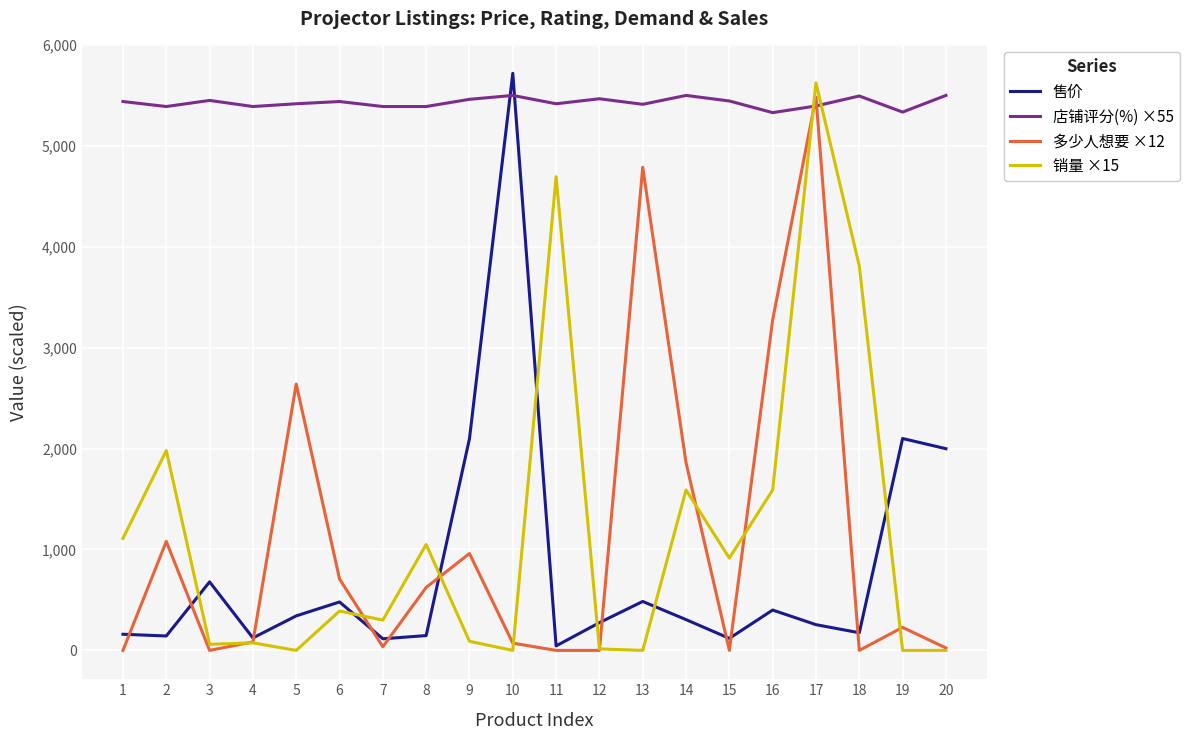

At which category is the sum across all series the highest?

17